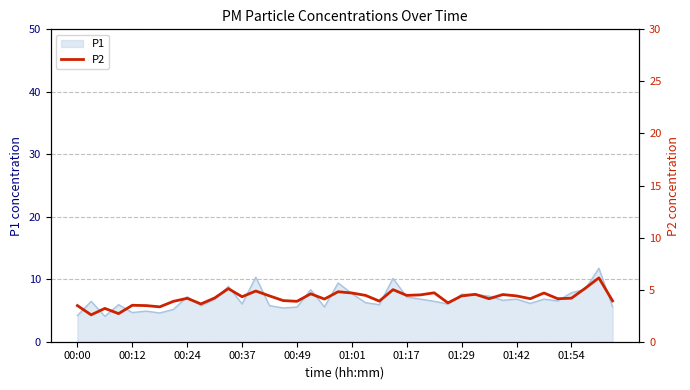

Does the chart have visible grid lines?

Yes